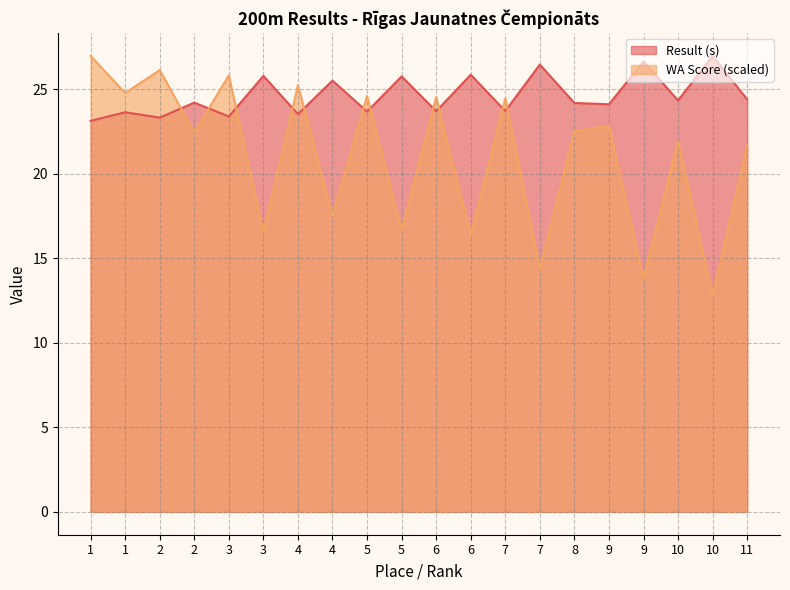

True or false: Result (s) has more than 2 interior local peaks.

True